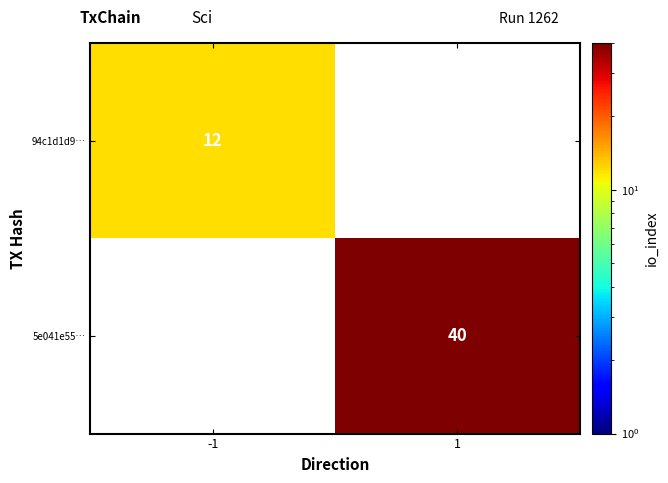

Is it true that 5e041e55… equals 16.6 at 1?

False